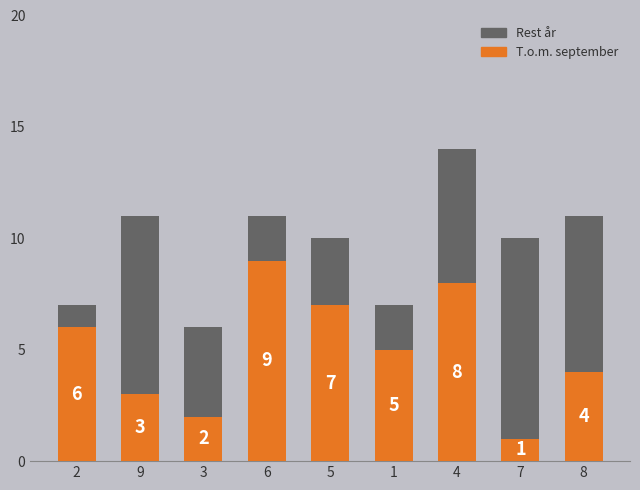

Rank the categories by T.o.m. september value from highest to lowest.

6, 4, 5, 2, 1, 8, 9, 3, 7